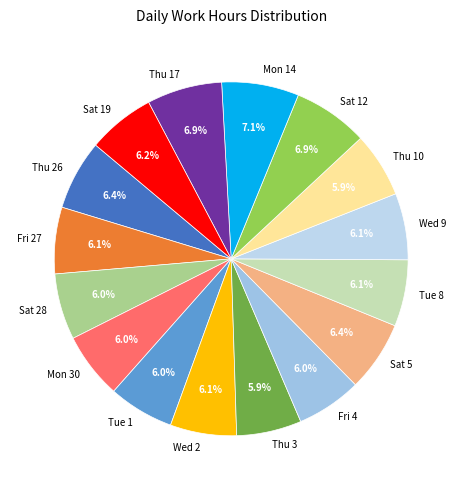

Is there a majority slice in this chart?

No